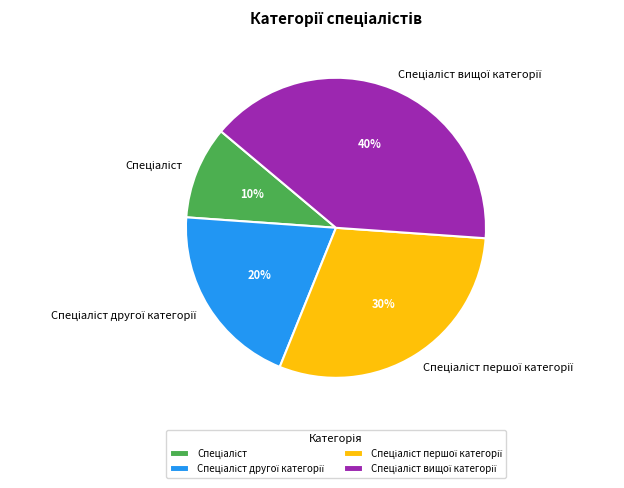

Is there any slice that represents more than half of the pie?

No